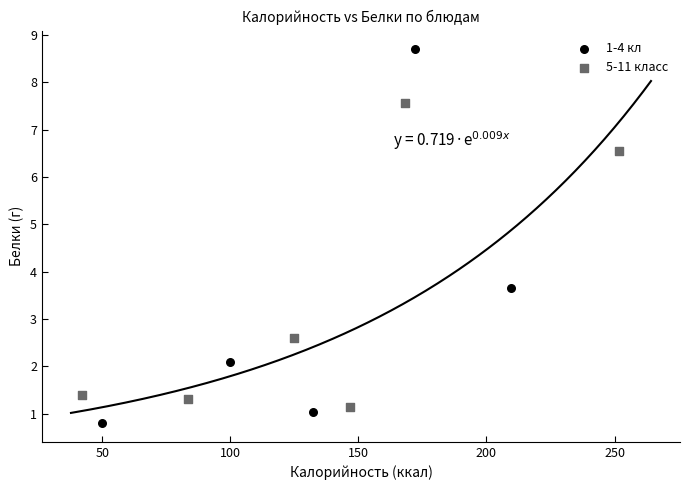

Which series reaches the minimum Y coordinate?

1-4 кл